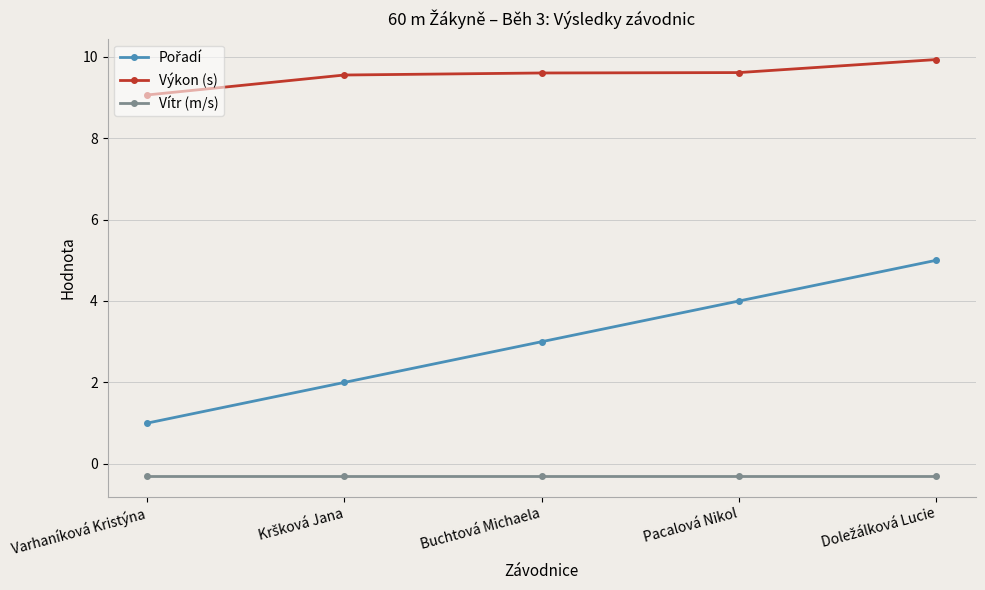

What is the smallest value displayed?

-0.3